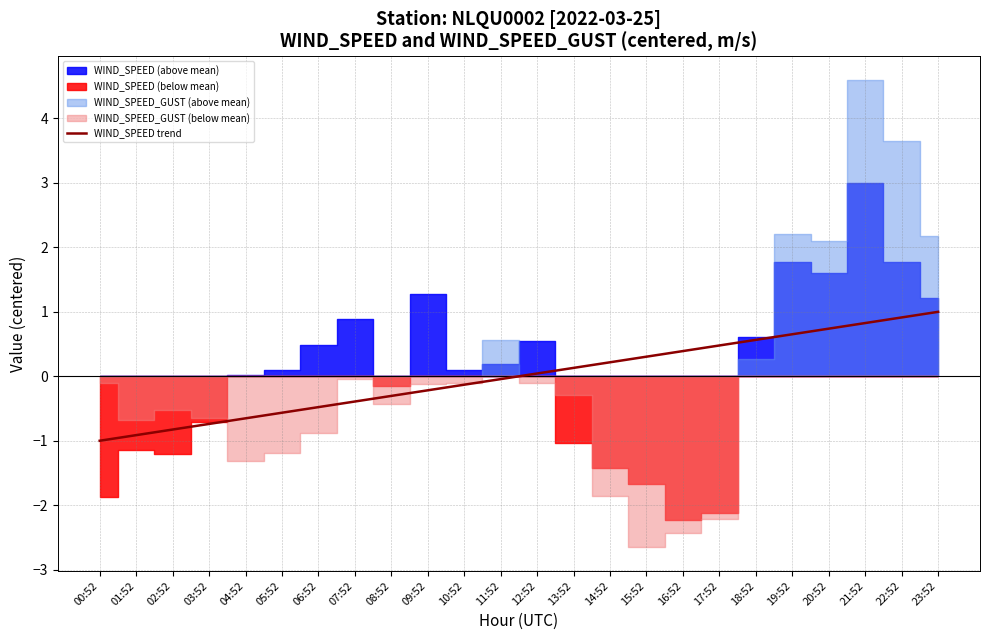

Is it true that WIND_SPEED trend equals 0.3 at 23:52?

False